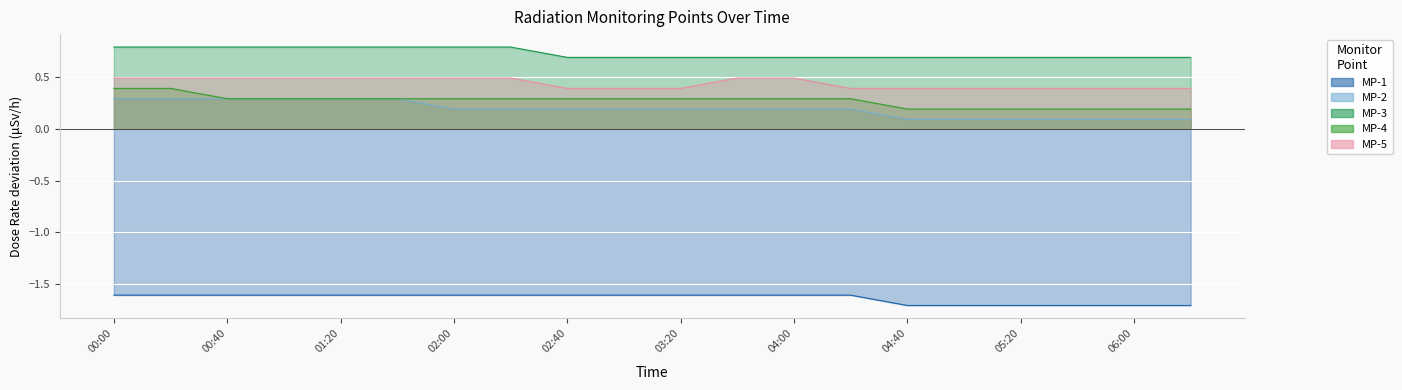

Which series has the largest range (max minus min)?

MP-2